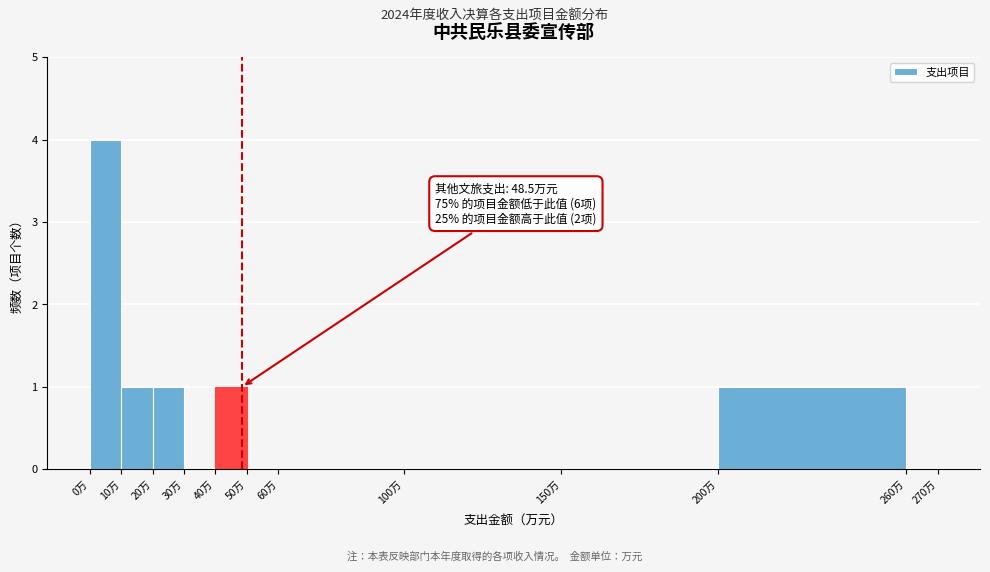

Over which range of the x-axis is the bar tallest?

0 to 10